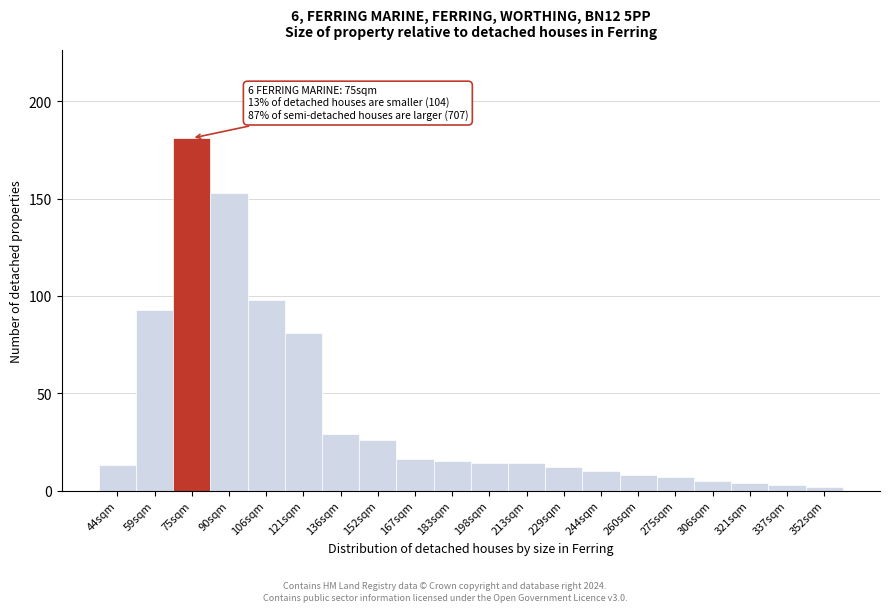

Reading right to left, transcribe all the data shown in this chart.

352sqm=2	337sqm=3	321sqm=4	306sqm=5	275sqm=7	260sqm=8	244sqm=10	229sqm=12	213sqm=14	198sqm=14	183sqm=15	167sqm=16	152sqm=26	136sqm=29	121sqm=81	106sqm=98	90sqm=153	75sqm=181	59sqm=93	44sqm=13